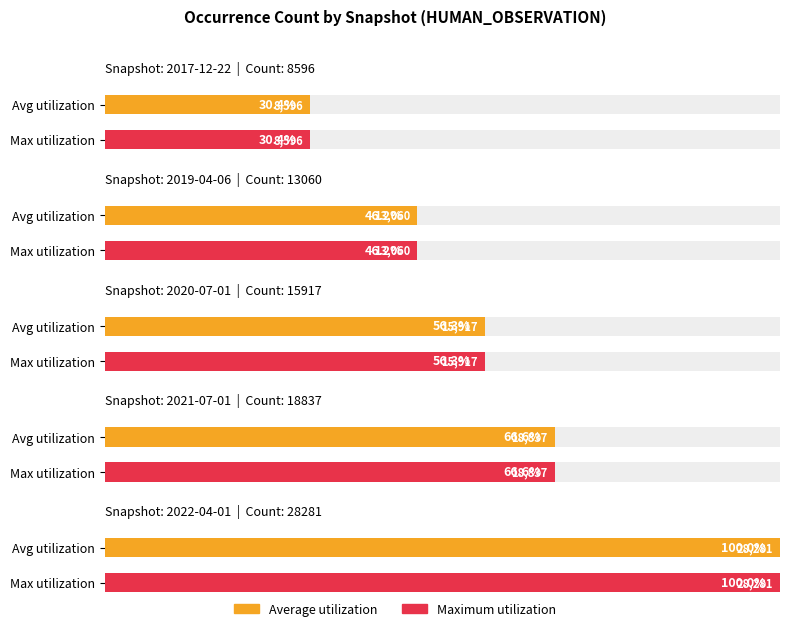

Is the value of Average utilization at 2022-04-01 greater than the value of Maximum utilization at 2017-12-22?

Yes